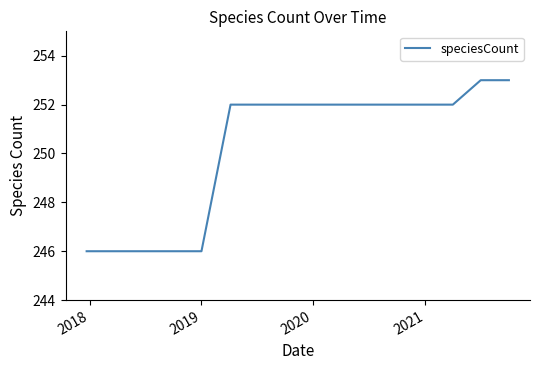

What is the difference between the maximum and minimum values?

7